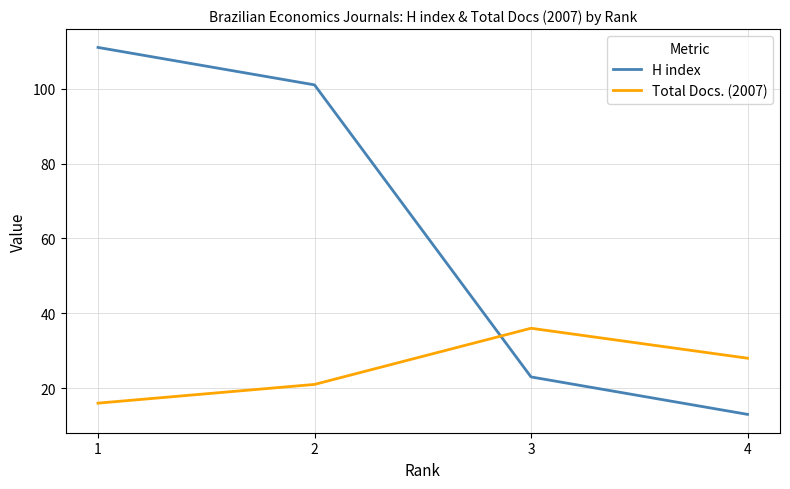

Reading right to left, what are all the values shown in this chart?

H index: 4=13	3=23	2=101	1=111
Total Docs. (2007): 4=28	3=36	2=21	1=16